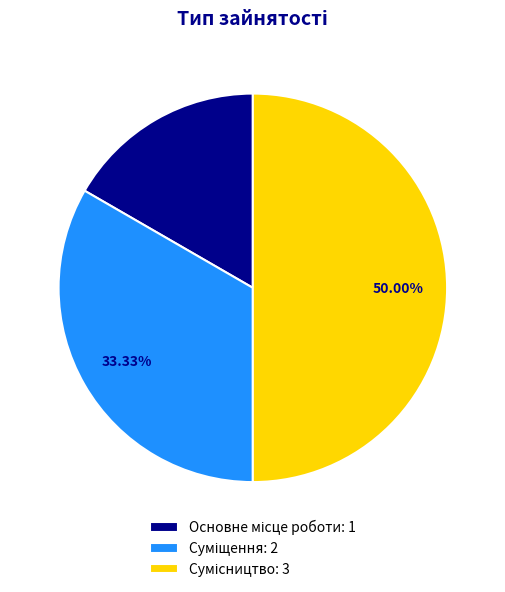

Count the number of slices in the pie.

3